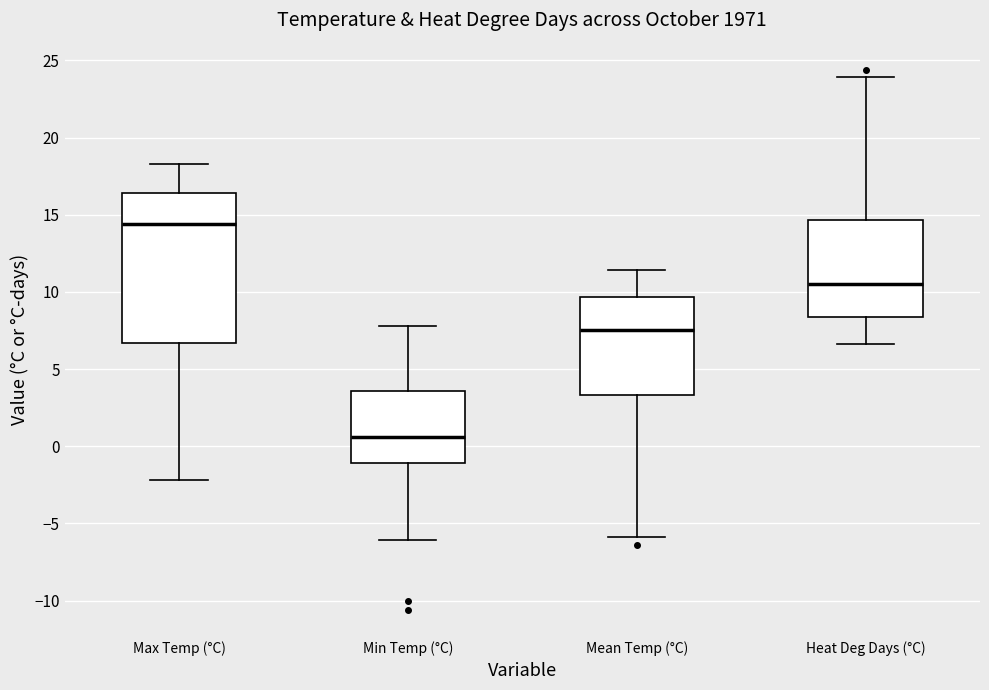

Reading left to right, transcribe this box plot: for each box, give where its median line is, the range the box spans, and where its two whiskers end, as read against the y-axis. The values are not printed on the chart, so give them approximately, as read against the axis.

Max Temp (°C): median 14.5, box 6.5 to 16.5, whiskers -2.0 to 18.5
Min Temp (°C): median 0.5, box -1.0 to 3.5, whiskers -6.0 to 8.0
Mean Temp (°C): median 7.5, box 3.5 to 9.5, whiskers -6.0 to 11.5
Heat Deg Days (°C): median 10.5, box 8.5 to 14.5, whiskers 6.5 to 24.0